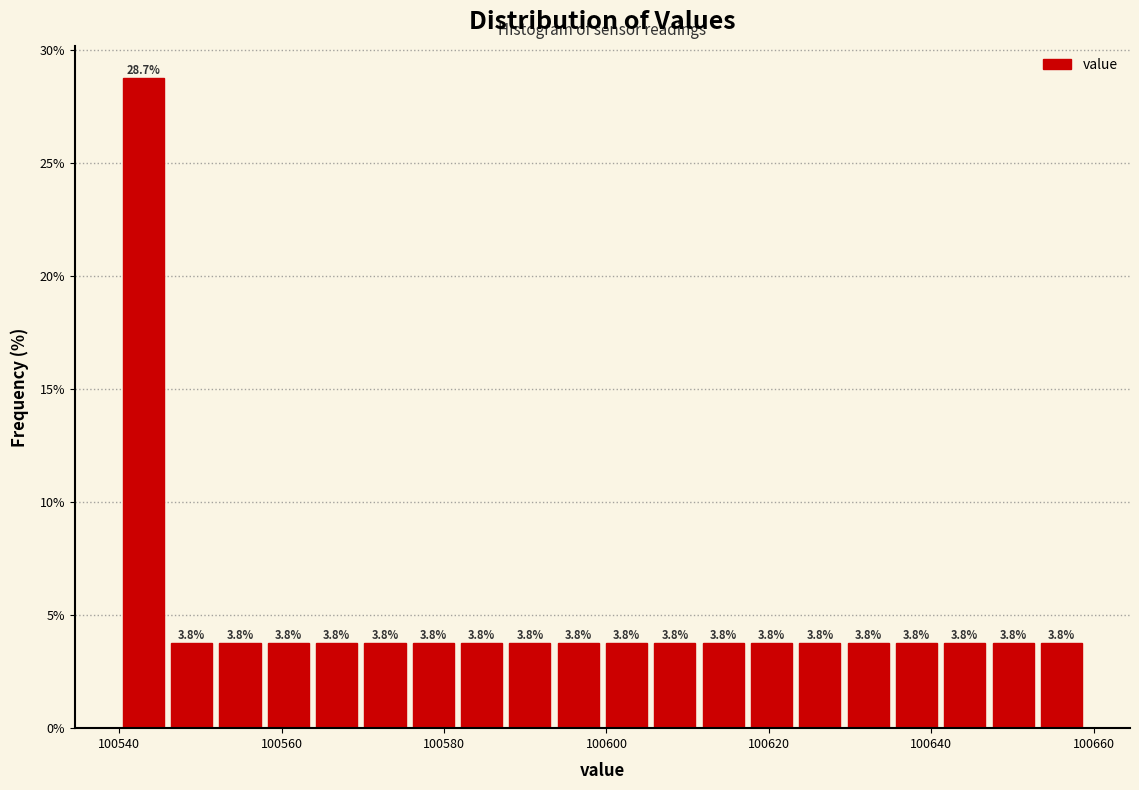

Read against the x-axis, roughly where is the centre of the tallest bar?

100542